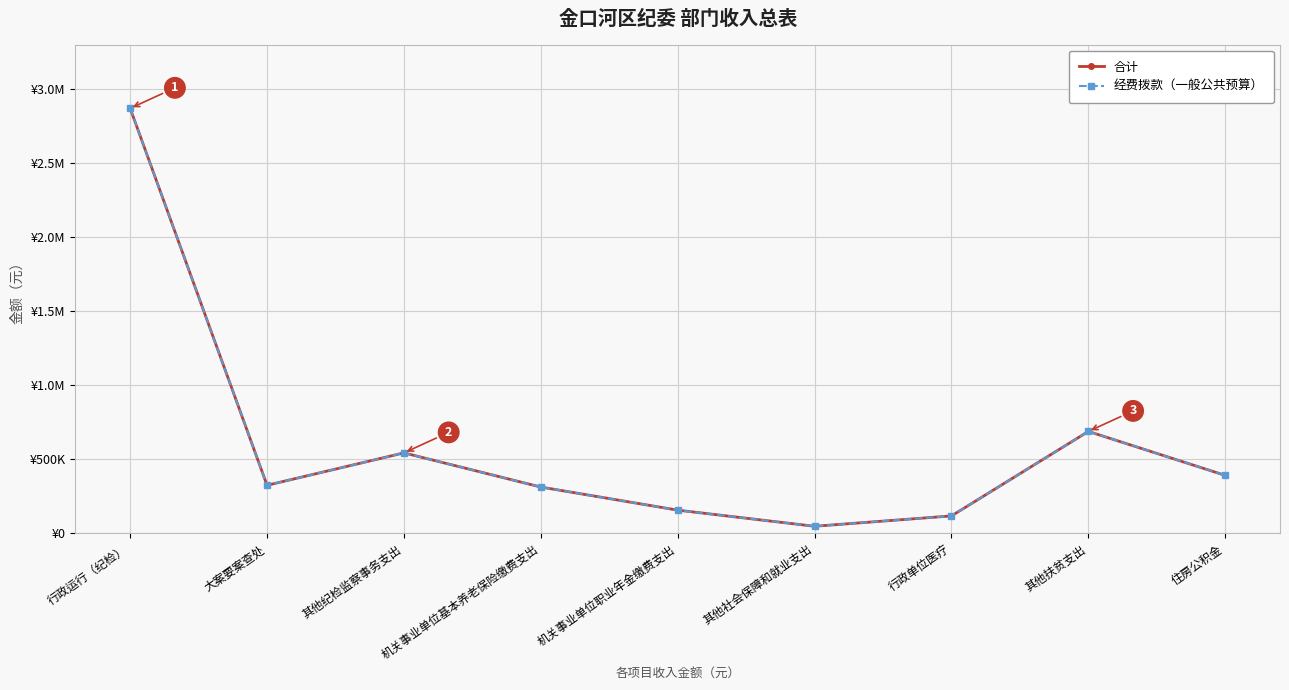

Is this an area chart (filled region under the line)?

No